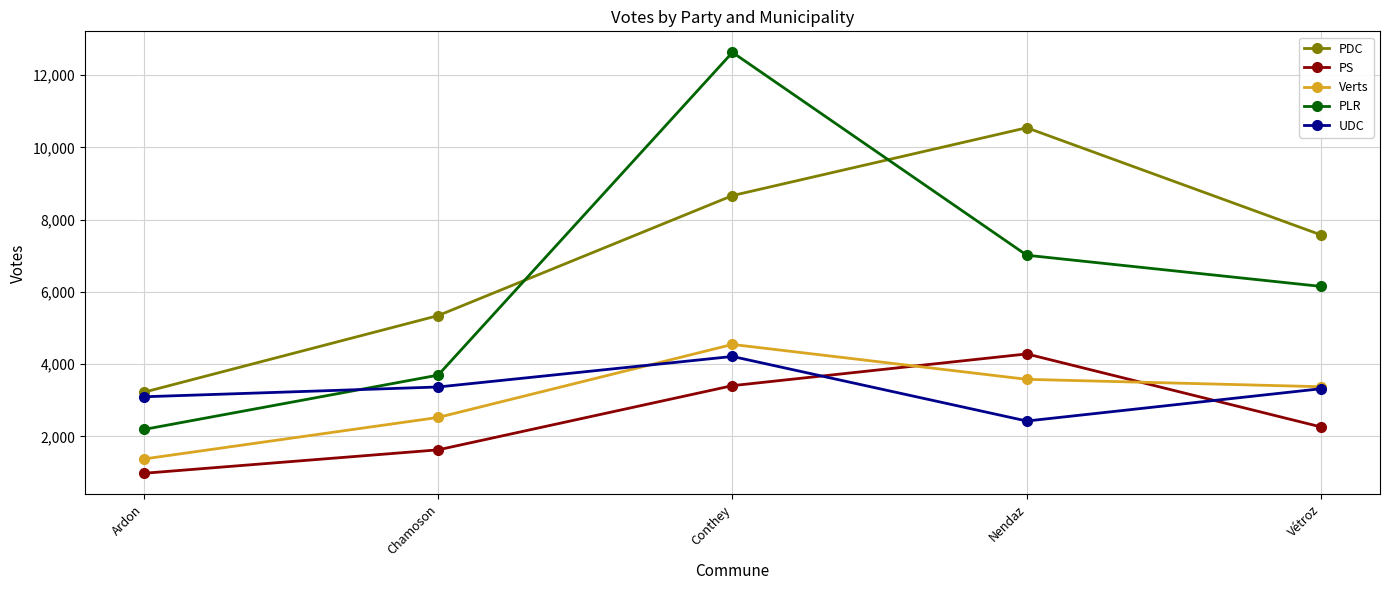

Which series ends up on top after the final intersection of PS and UDC?

UDC